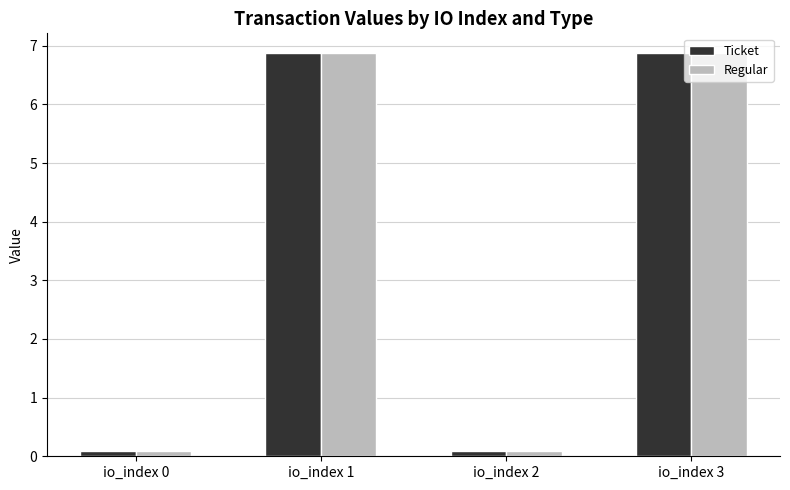

At which label does Ticket first exceed 6?

io_index 1